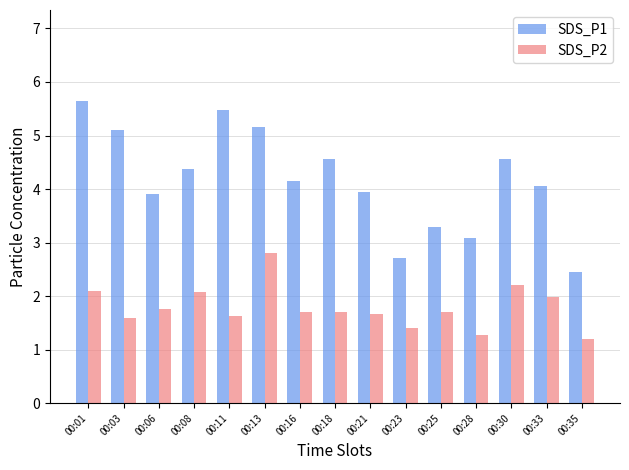

Rank the series by their maximum value, from lowest to highest.

SDS_P2, SDS_P1